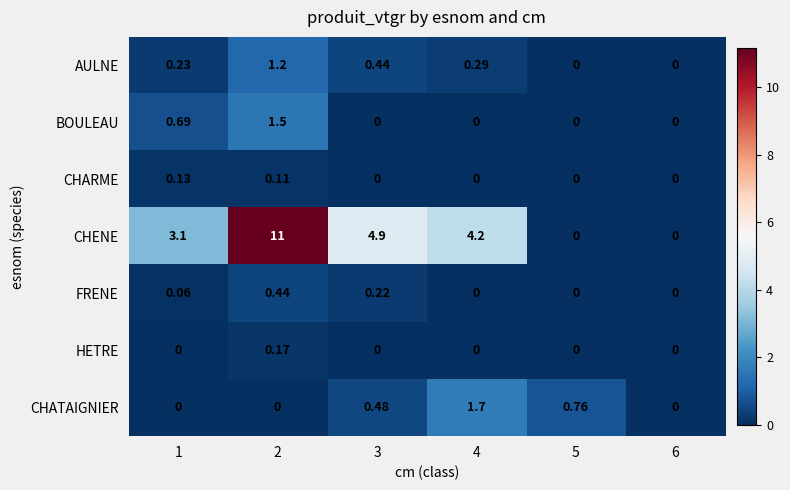

Rank the series by their maximum value, from lowest to highest.

CHARME, HETRE, FRENE, AULNE, BOULEAU, CHATAIGNIER, CHENE